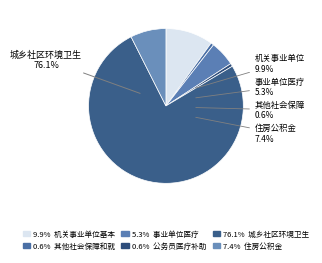

Rank the categories by value from highest to lowest.

城乡社区环境卫生, 机关事业单位基本养老保险缴费支出, 住房公积金, 事业单位医疗, 其他社会保障和就业支出, 公务员医疗补助